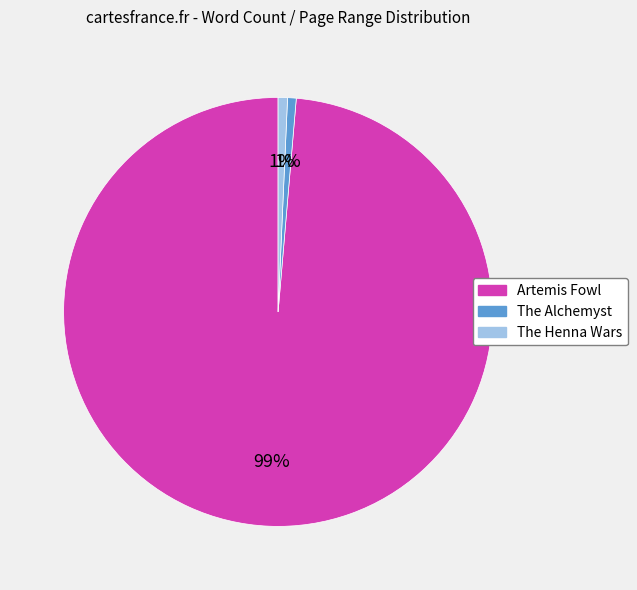

Is the sum of The Alchemyst and Artemis Fowl greater than half?

Yes